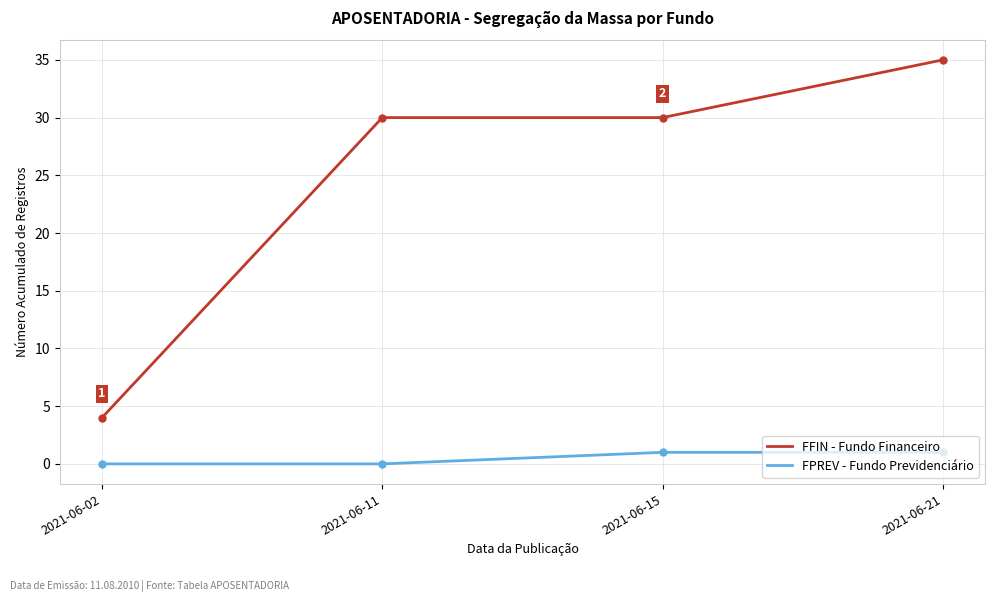

At which category does the chart reach its peak across all series?

2021-06-21